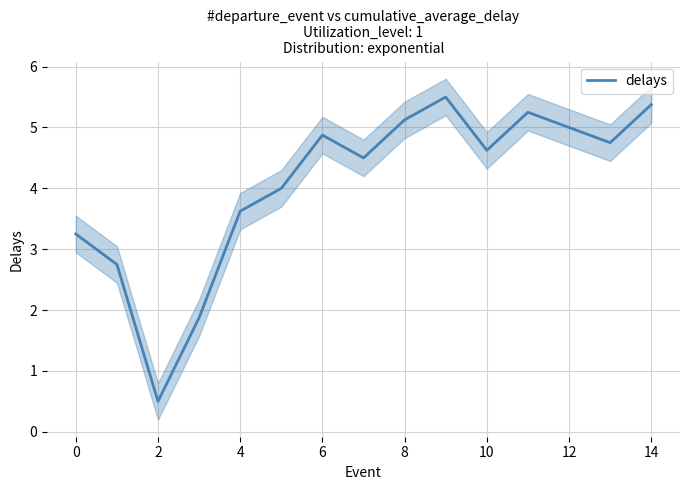

Does the chart have visible grid lines?

Yes